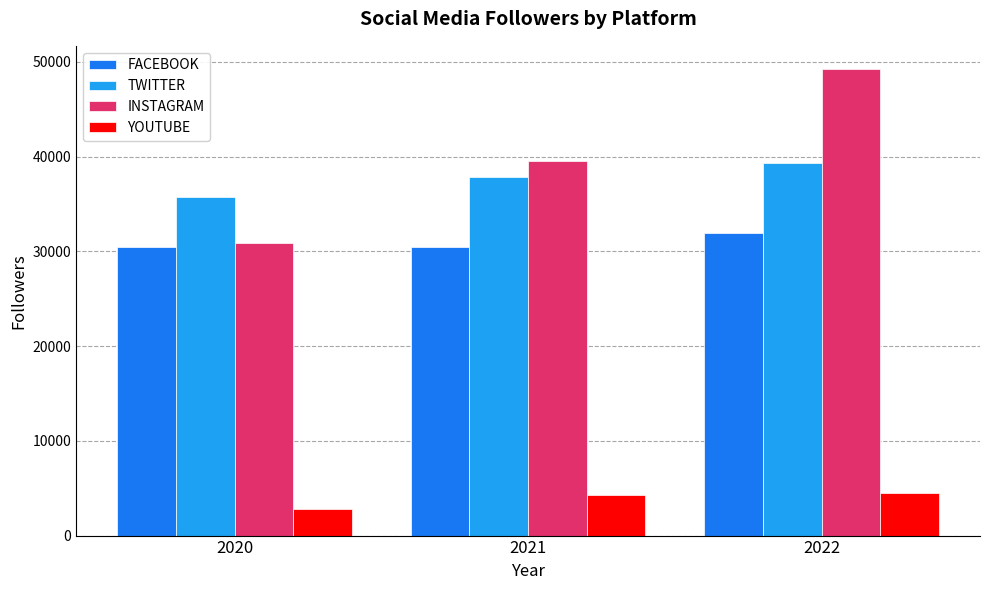

What is the average value of the TWITTER series?

37648